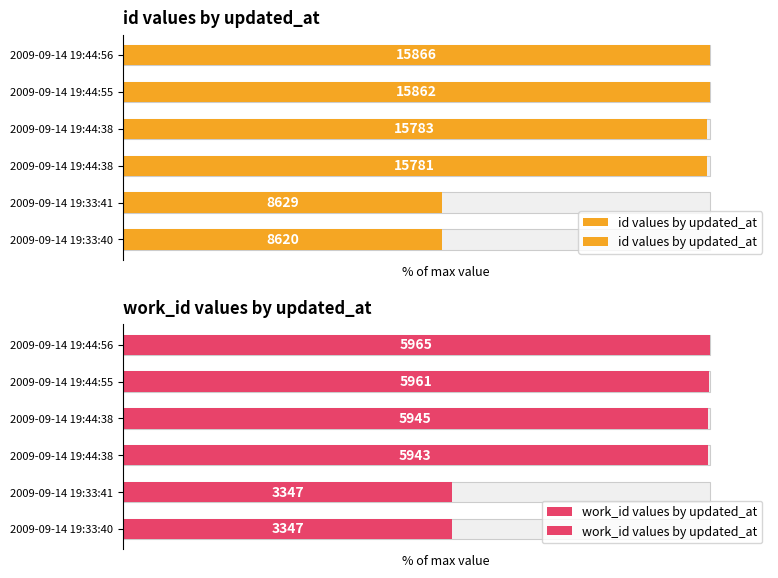

At how many categories does at least one series exceed 93?

4